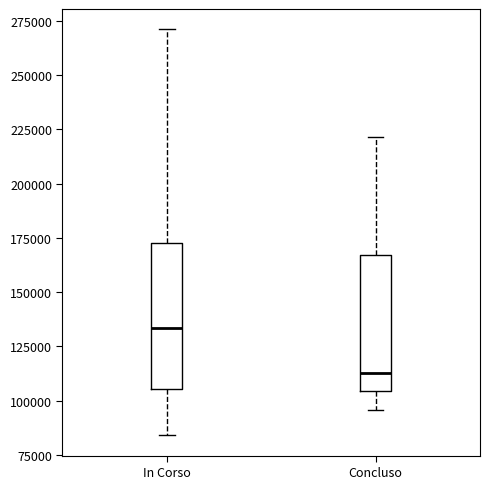

Which box has the highest median line?

In Corso